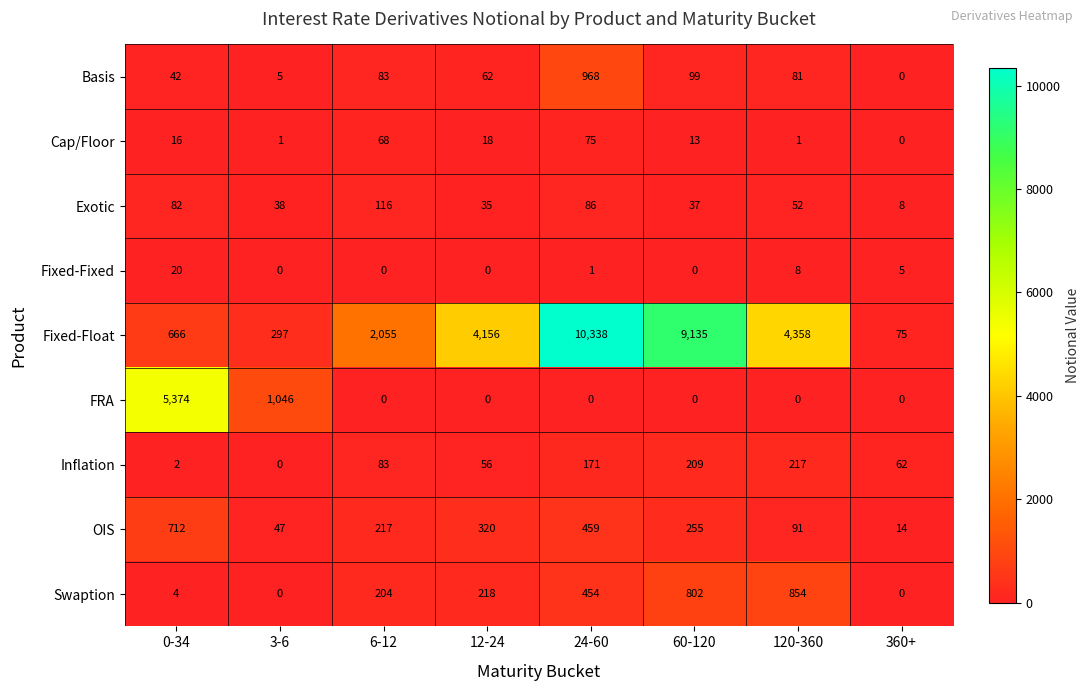

List the series in order of their peak value, lowest first.

Fixed-Fixed, Cap/Floor, Exotic, Inflation, OIS, Swaption, Basis, FRA, Fixed-Float